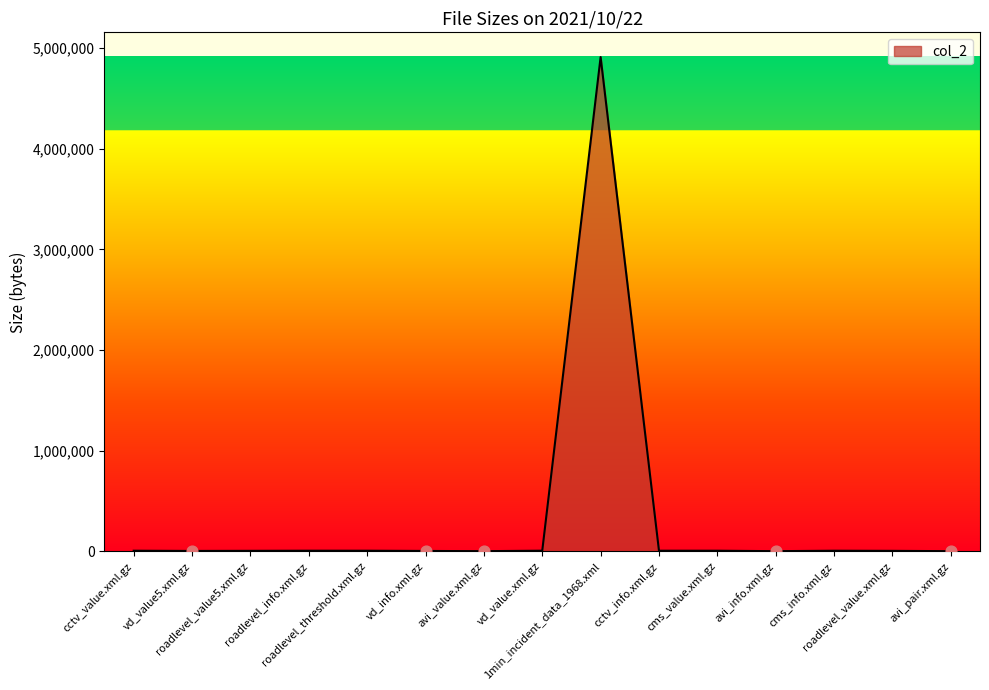

Approximately how many times larger is the value at cms_info.xml.gz compared to avi_value.xml.gz?

3.8